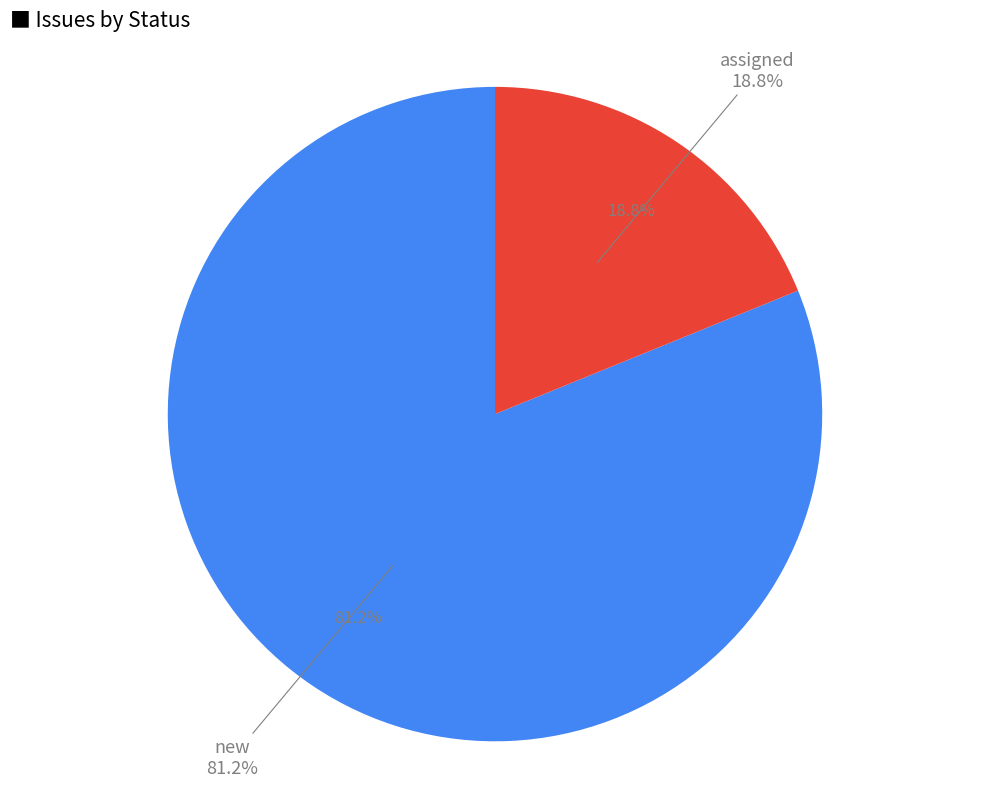

How many segments does this pie chart have?

2